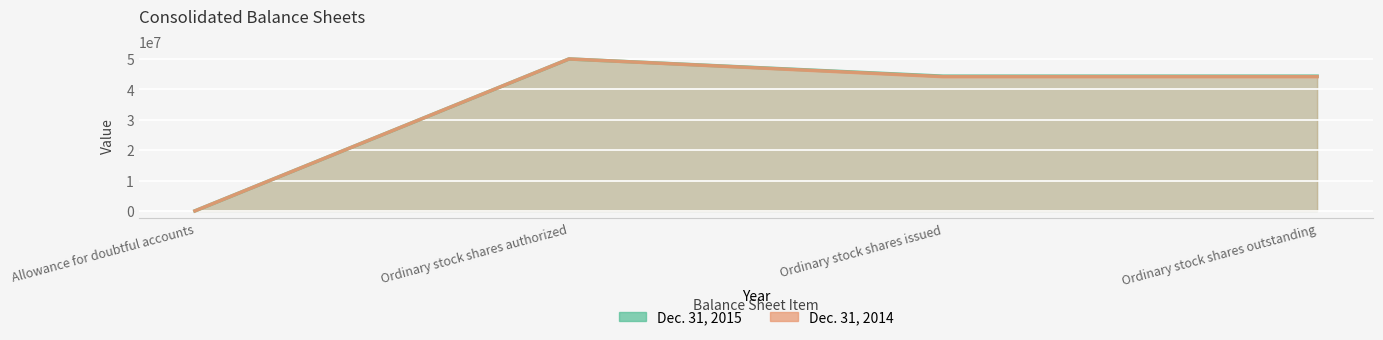

What are all the series names shown in the legend?

Dec. 31, 2015, Dec. 31, 2014